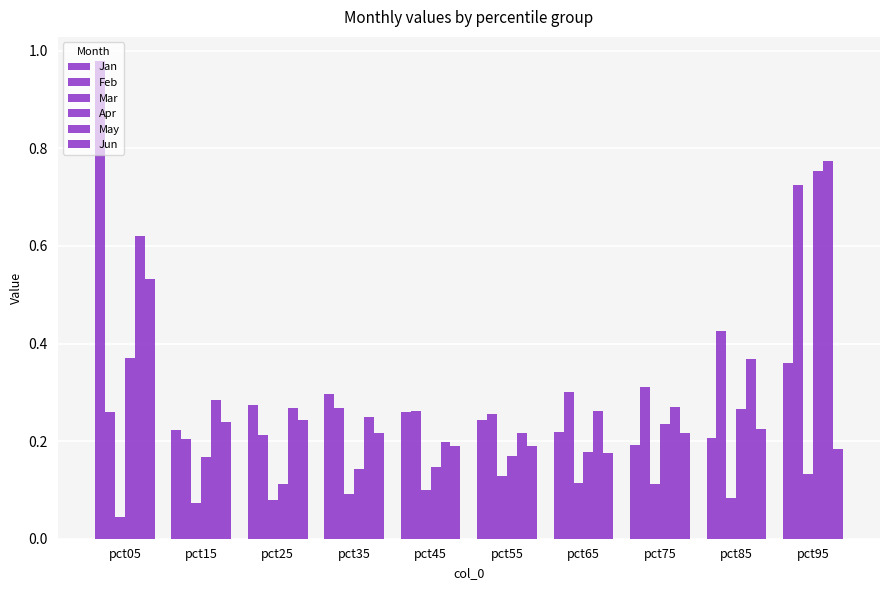

Which series has the largest total across all categories?

May